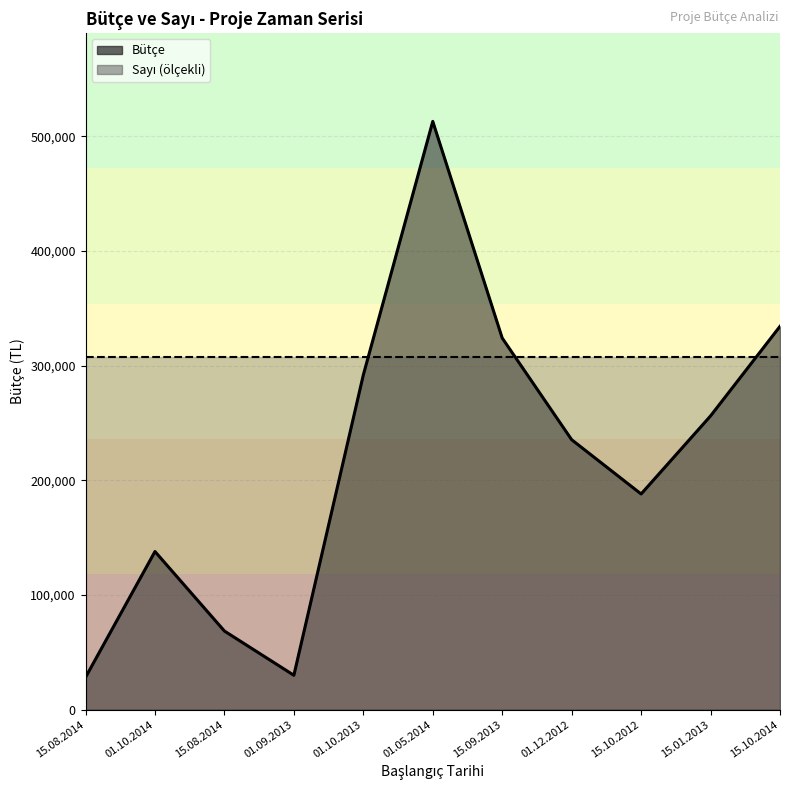

What is the difference between the maximum and minimum values?

484742